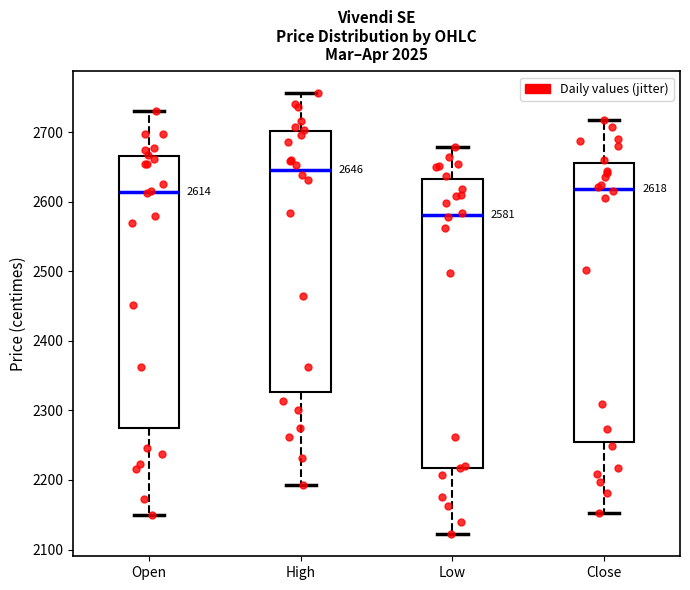

Which box has the lowest median line?

Low